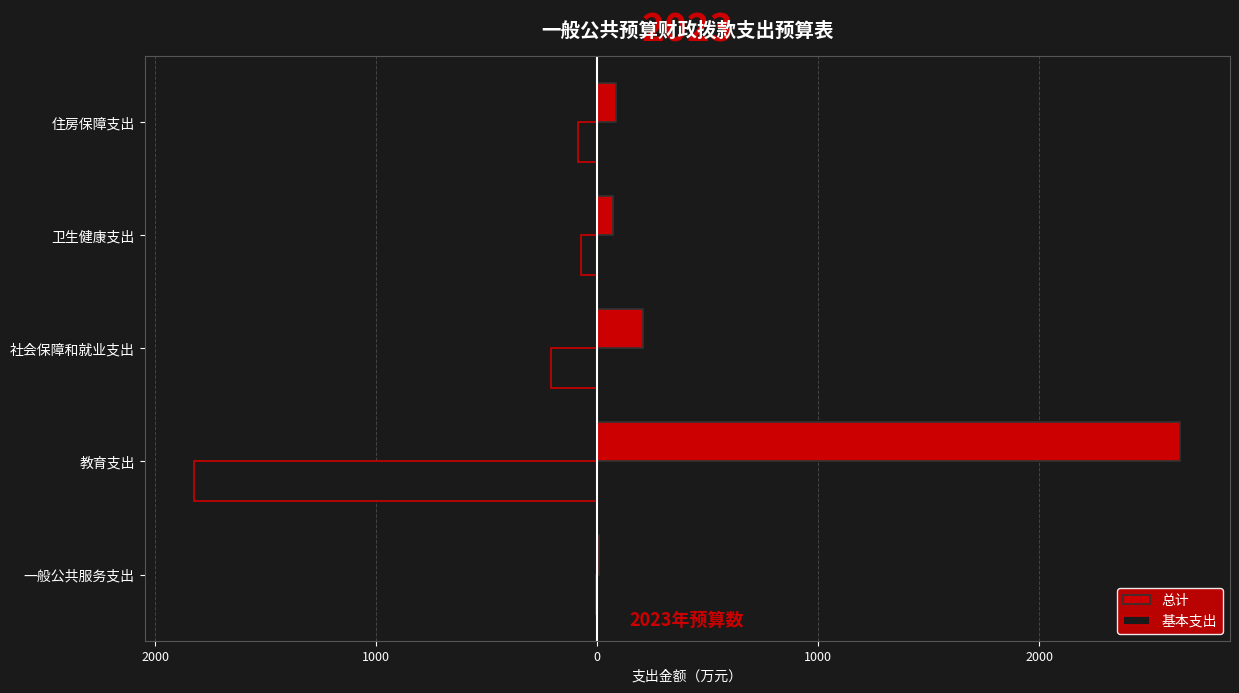

What is the minimum value shown in the chart?

-1825.6